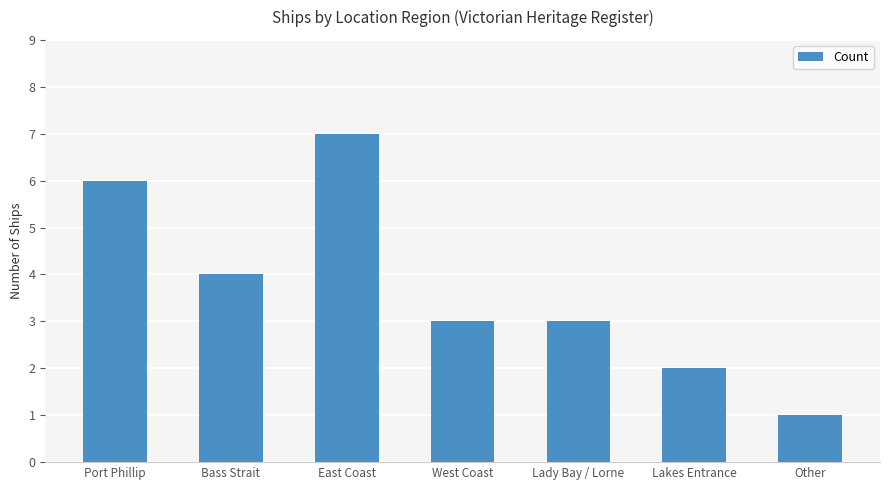

Where is the data nearest to the value 4?

Bass Strait